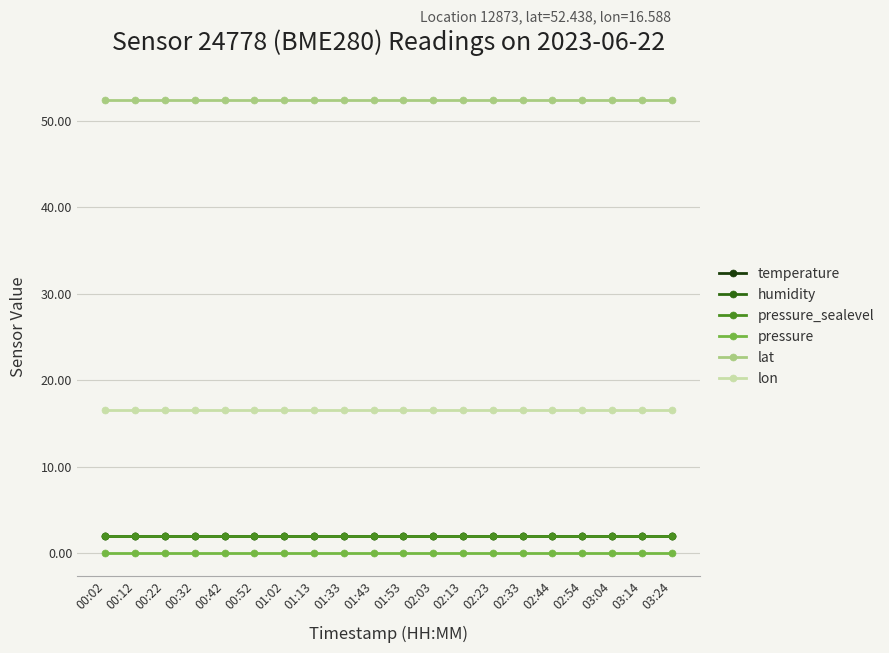

Reading left to right, extract all data points from this chart.

temperature: 2.0	2.0	2.0	2.0	2.0	2.0	2.0	2.0	2.0	2.0	2.0	2.0	2.0	2.0	2.0	2.0	2.0	2.0	2.0	2.0
humidity: 2.0	2.0	2.0	2.0	2.0	2.0	2.0	2.0	2.0	2.0	2.0	2.0	2.0	2.0	2.0	2.0	2.0	2.0	2.0	2.0
pressure_sealevel: 2.0	2.0	2.0	2.0	2.0	2.0	2.0	2.0	2.0	2.0	2.0	2.0	2.0	2.0	2.0	2.0	2.0	2.0	2.0	2.0
pressure: 0.0	0.0	0.0	0.0	0.0	0.0	0.0	0.0	0.0	0.0	0.0	0.0	0.0	0.0	0.0	0.0	0.0	0.0	0.0	0.0
lat: 52.4	52.4	52.4	52.4	52.4	52.4	52.4	52.4	52.4	52.4	52.4	52.4	52.4	52.4	52.4	52.4	52.4	52.4	52.4	52.4
lon: 16.6	16.6	16.6	16.6	16.6	16.6	16.6	16.6	16.6	16.6	16.6	16.6	16.6	16.6	16.6	16.6	16.6	16.6	16.6	16.6